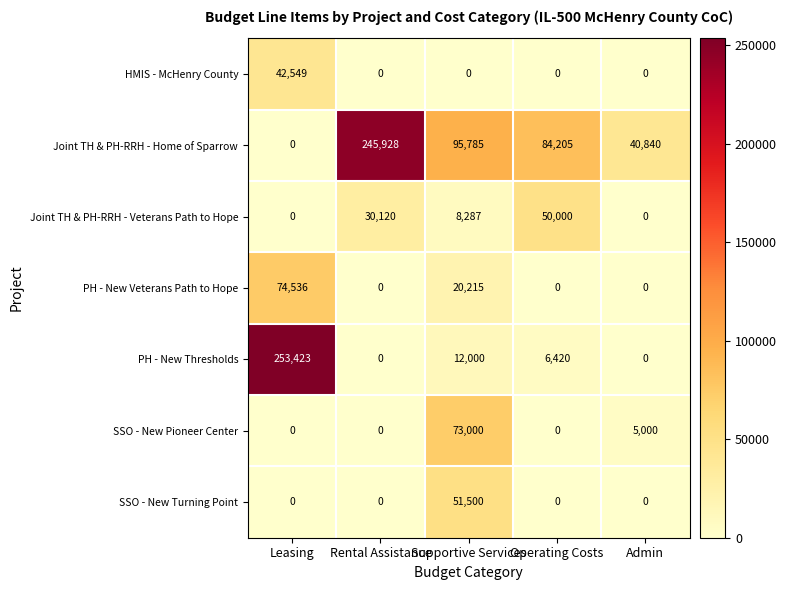

At which category is the sum across all series the highest?

Leasing